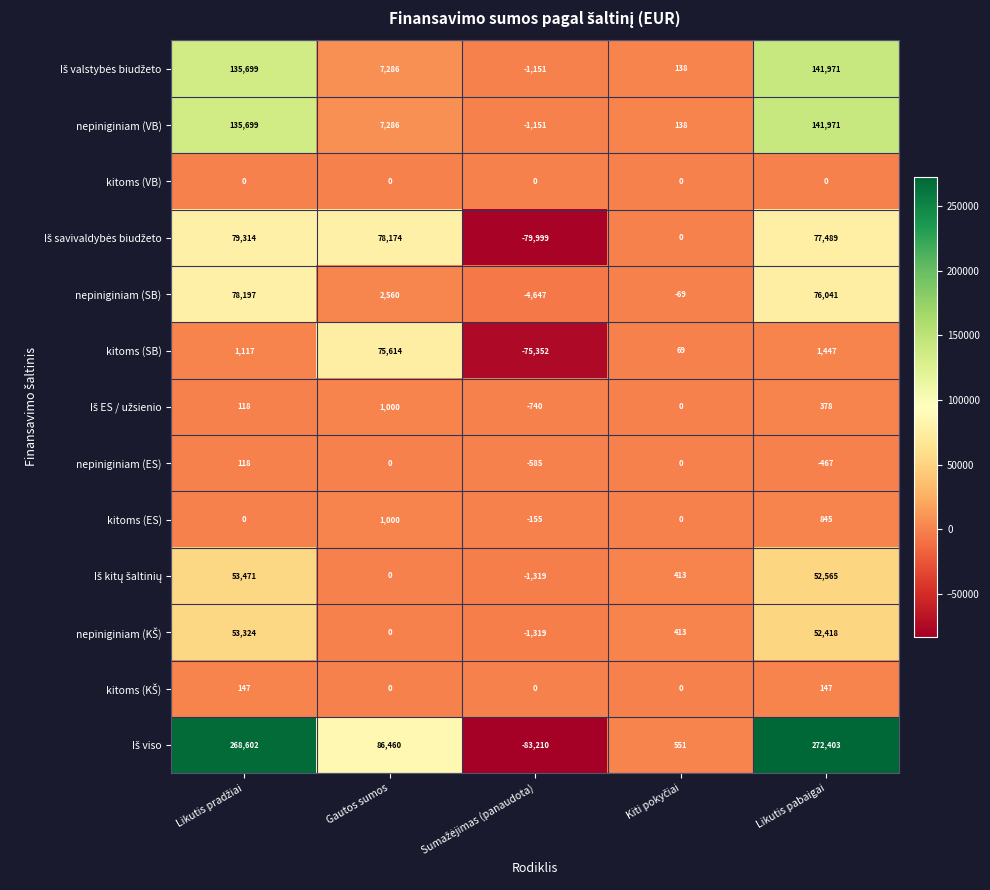

What is the spread (max minus min) of values at Likutis pabaigai?

272870